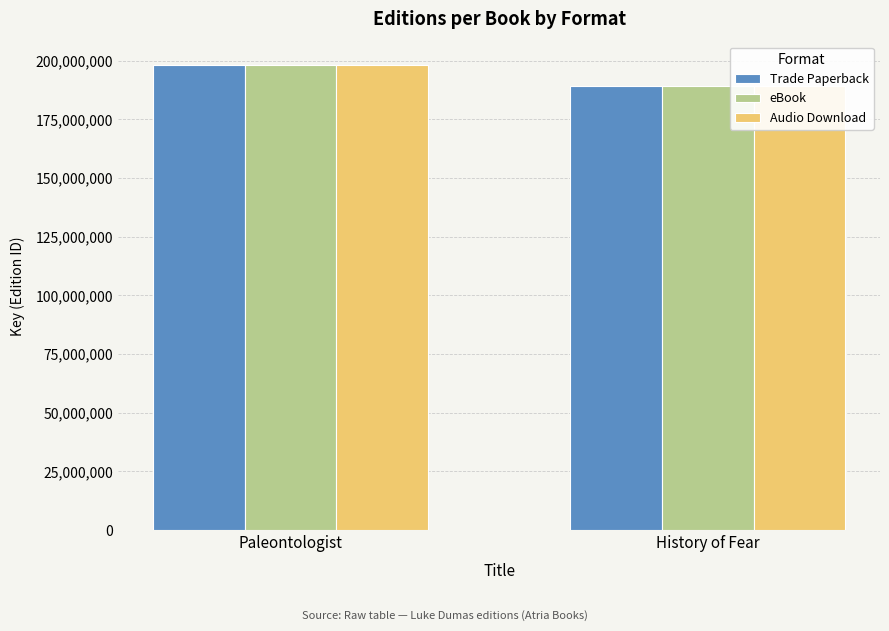

At which category does the chart reach its minimum across all series?

History of Fear